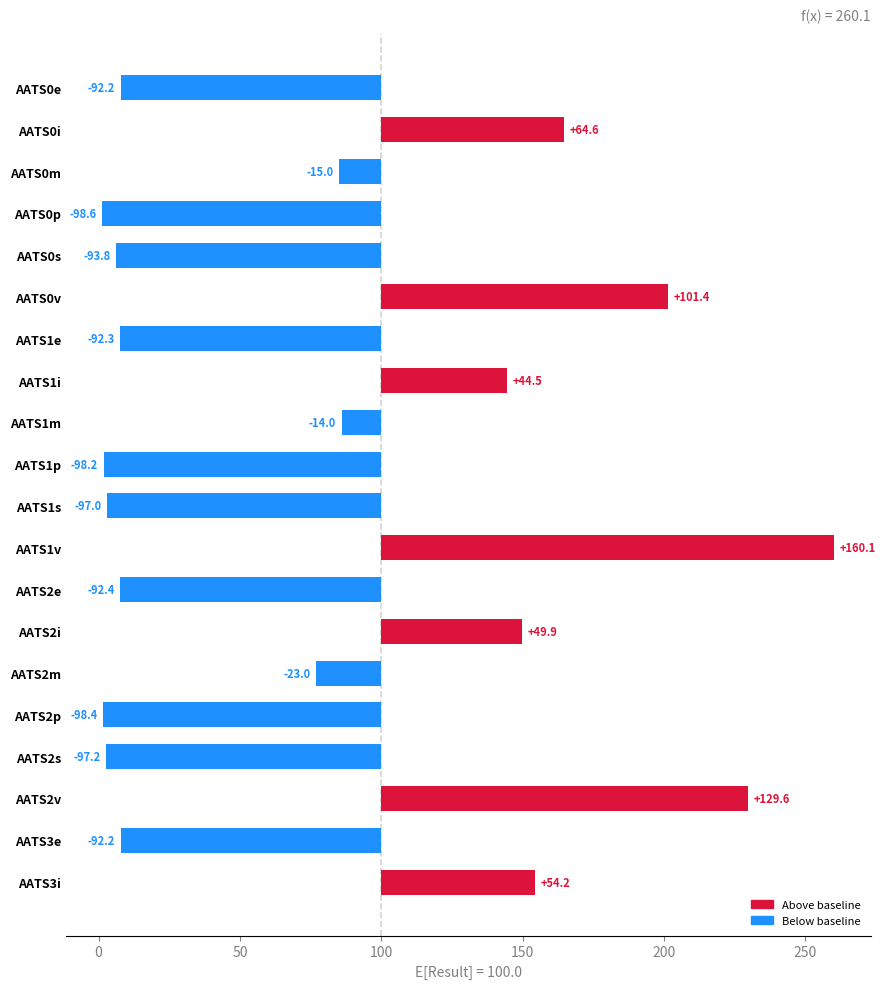

Which has a higher value, AATS0s or AATS2p?

AATS0s